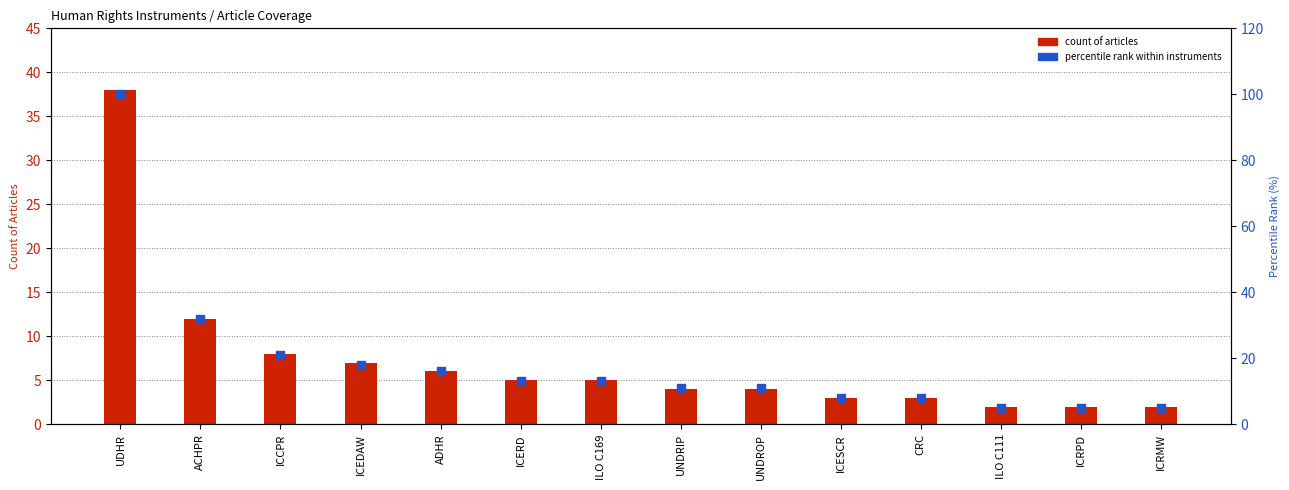

Which series reaches the minimum Y coordinate?

count of articles